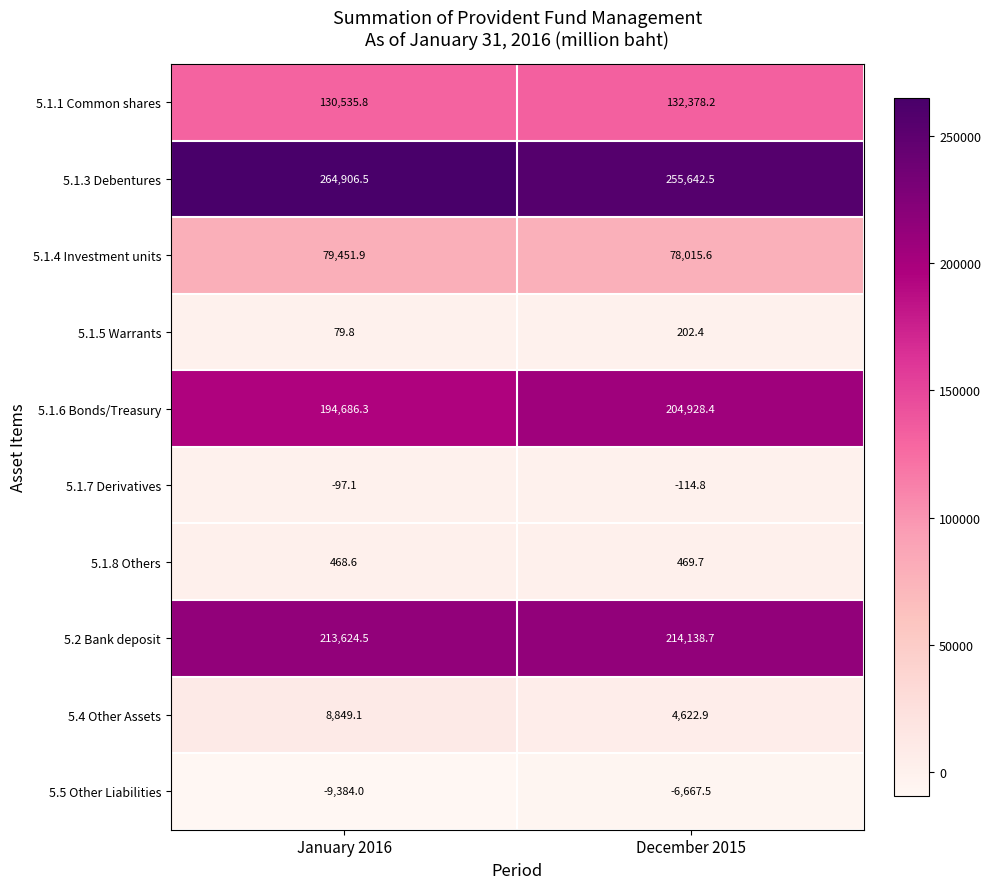

What is the sum of the 5.4 Other Assets values at January 2016 and December 2015?

13472.0